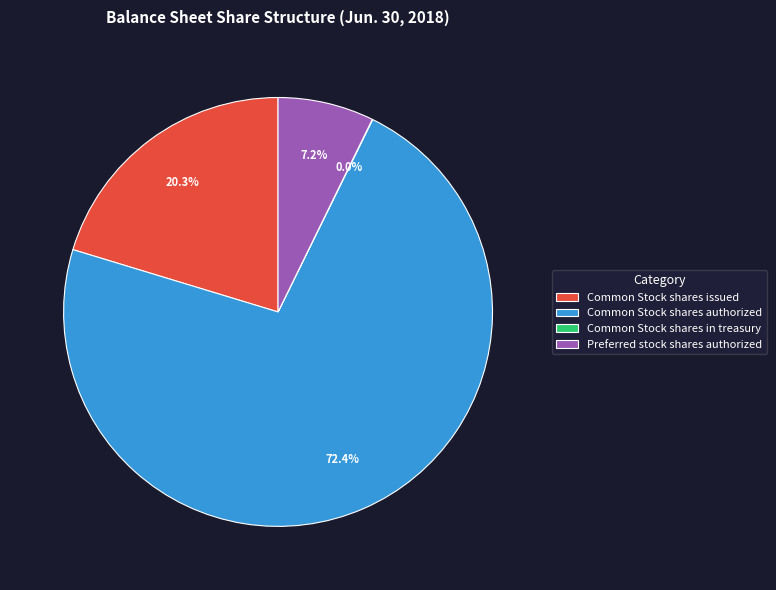

Does Preferred stock shares authorized account for over 50% of the chart?

No